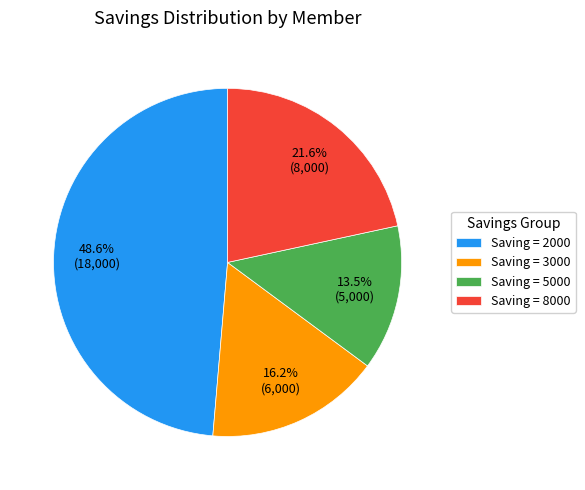

What is the smallest slice in the pie chart?

Saving = 5000